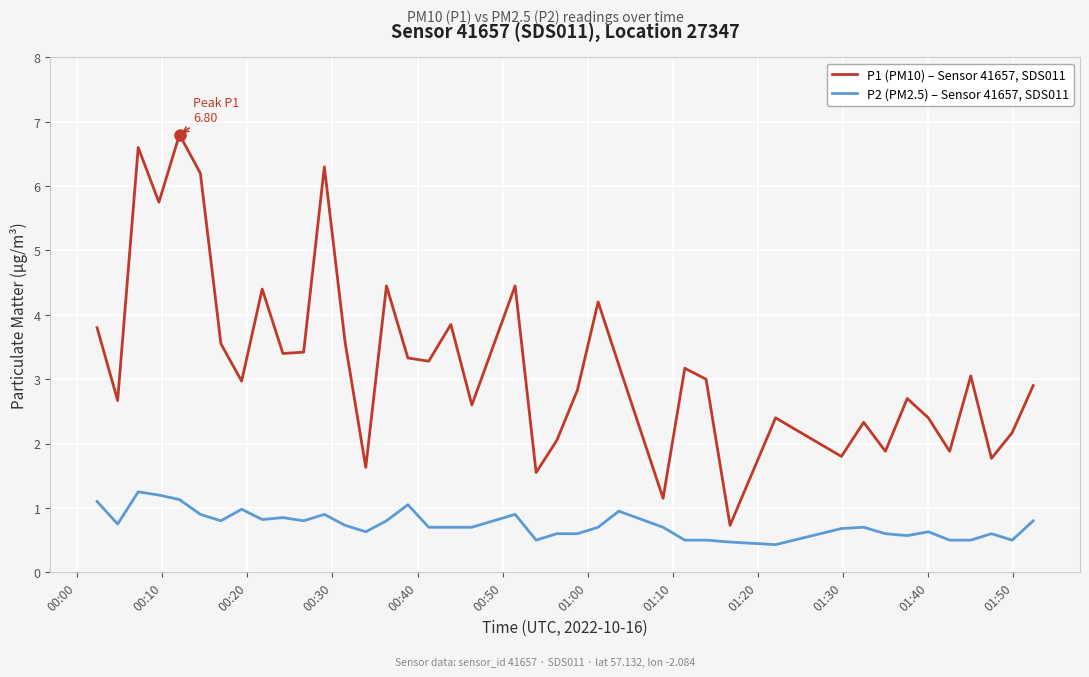

What is the highest value of the P1 (PM10) – Sensor 41657, SDS011 series?

6.8